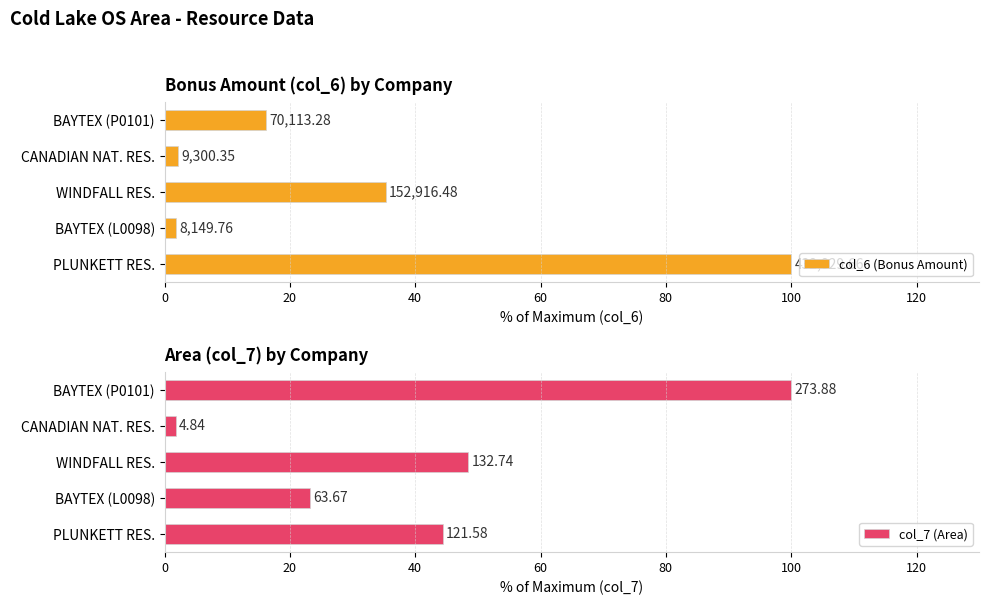

How many data points does each series have?

5